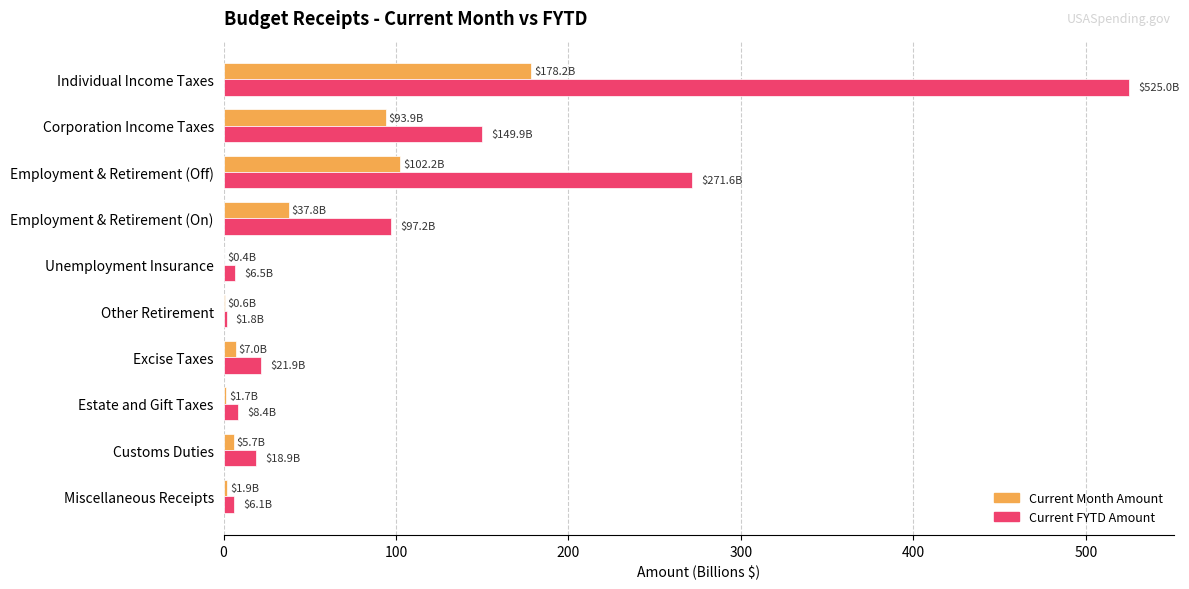

What is the greatest value displayed?

525.0